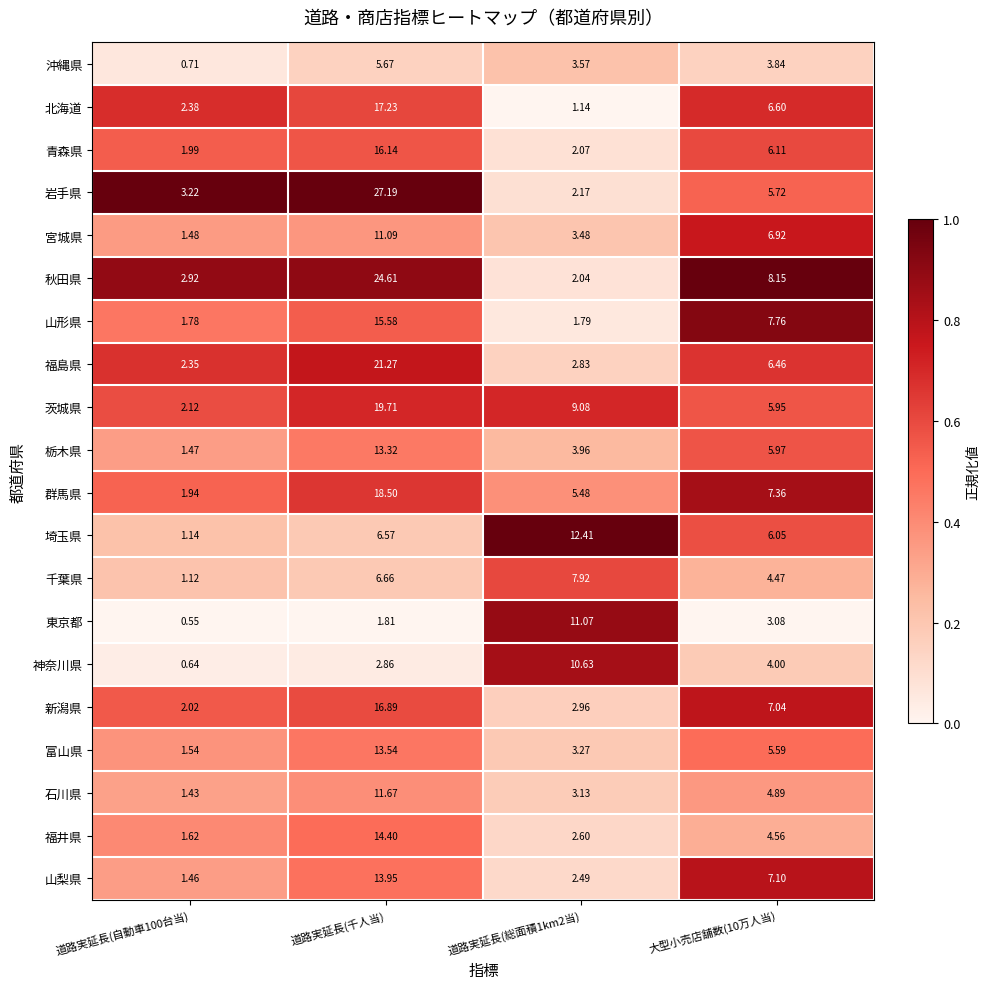

Which series has the largest total across all categories?

岩手県